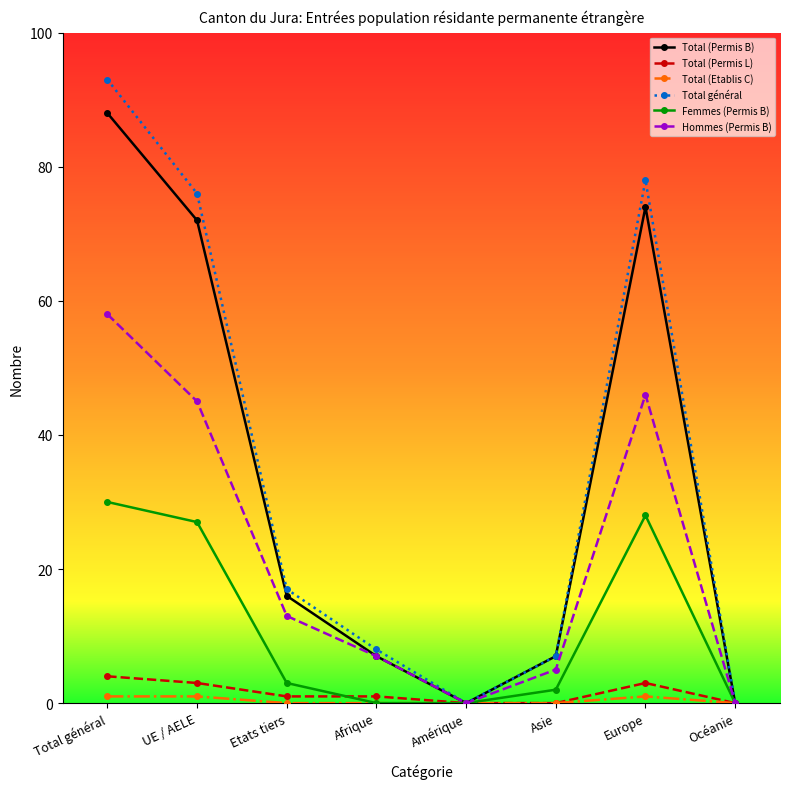

The value of Hommes (Permis B) at UE / AELE is 45. True or false?

True